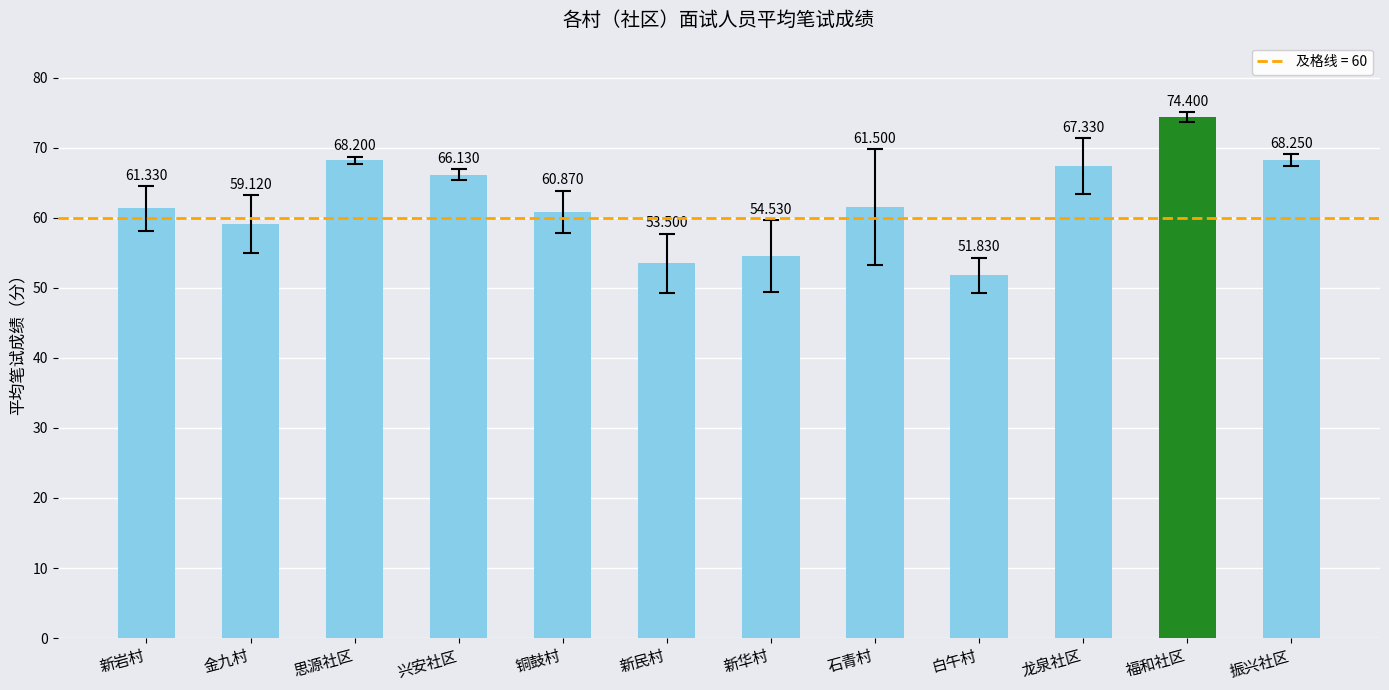

What is the maximum value shown in the chart?

74.4